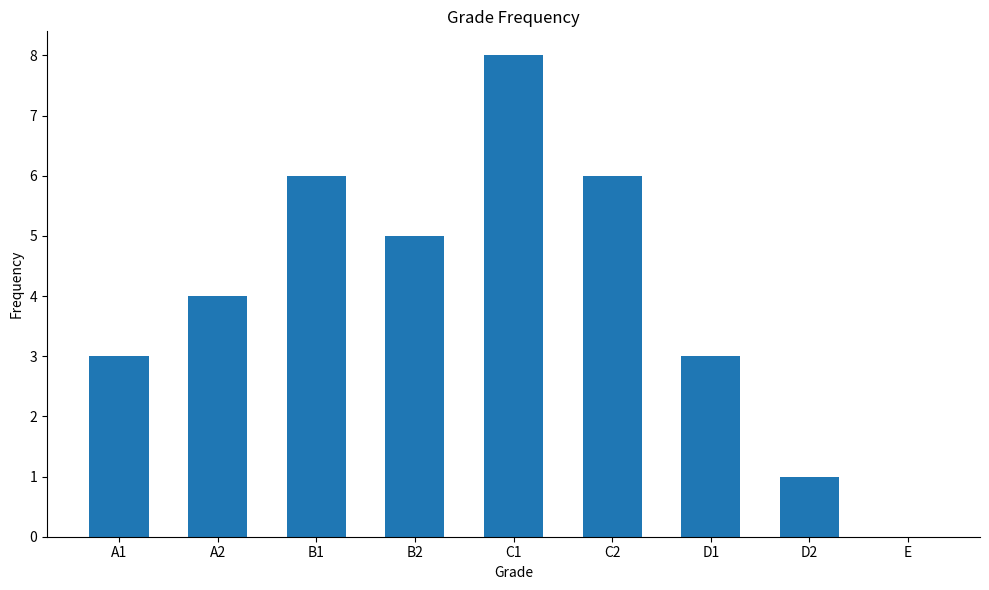

How many series are shown in this chart?

1